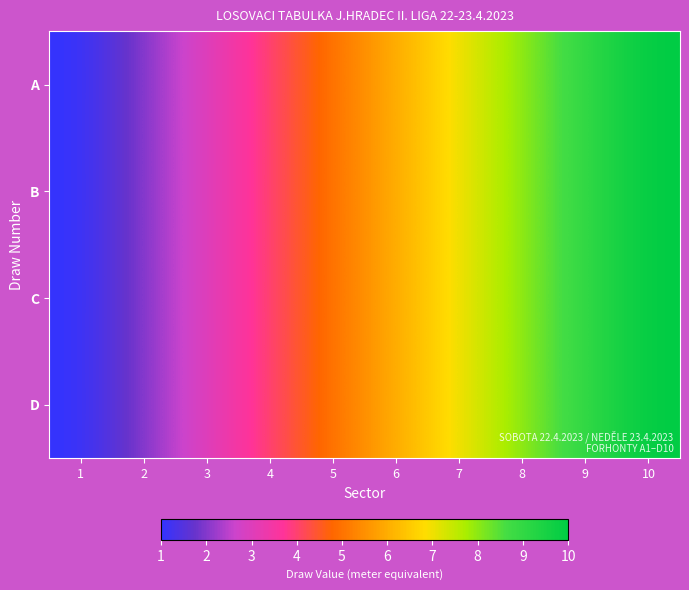

What is the smallest value displayed?

1